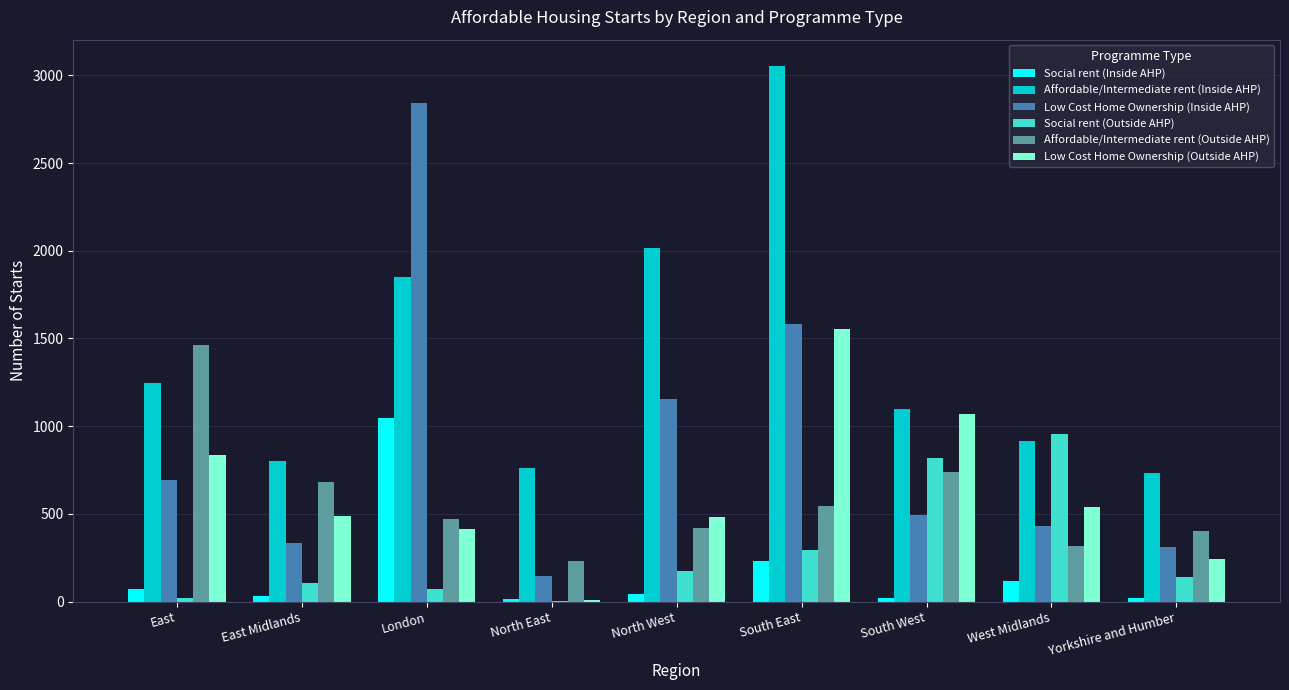

Does the chart contain stacked bars?

No